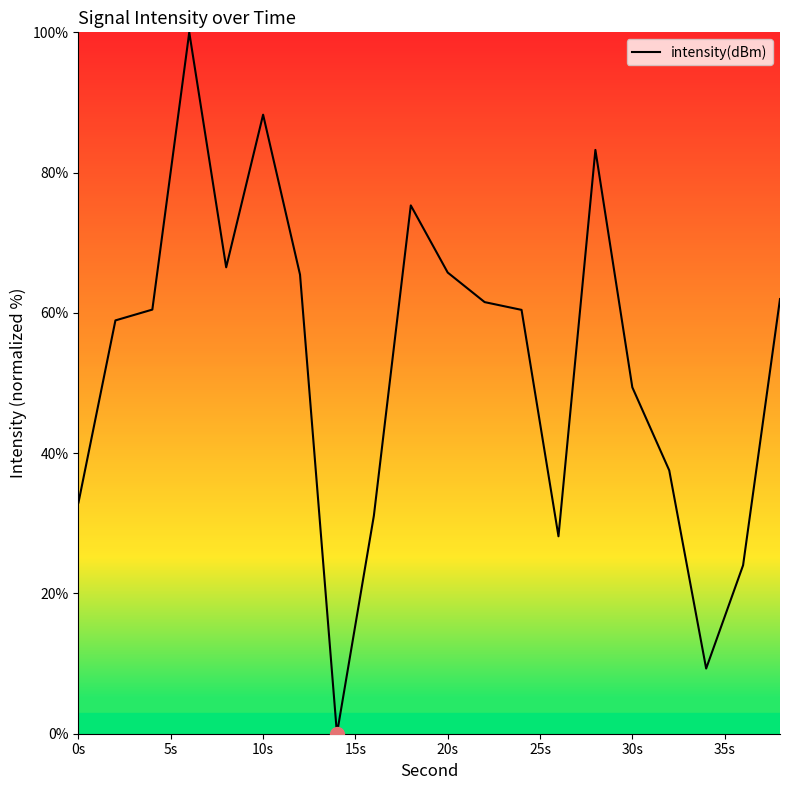

What is the maximum value shown in the chart?

100.0